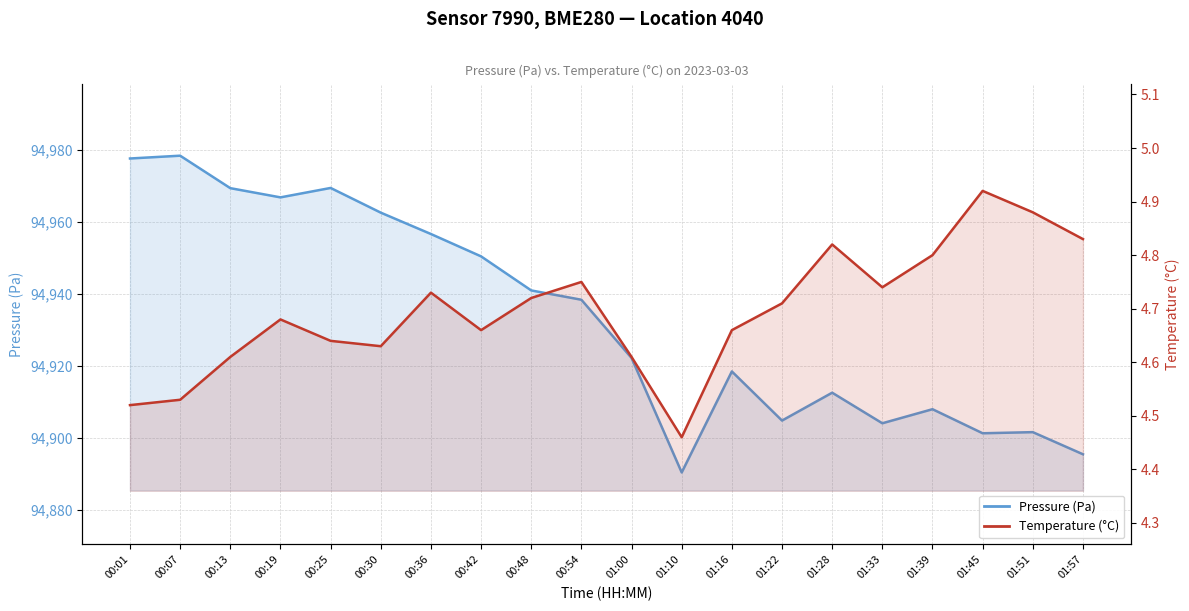

How many lines are shown in the chart?

2